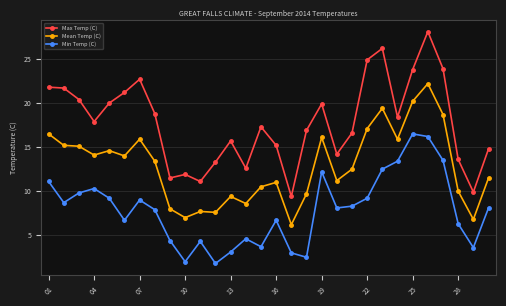

What are all the series names shown in the legend?

Max Temp (C), Mean Temp (C), Min Temp (C)